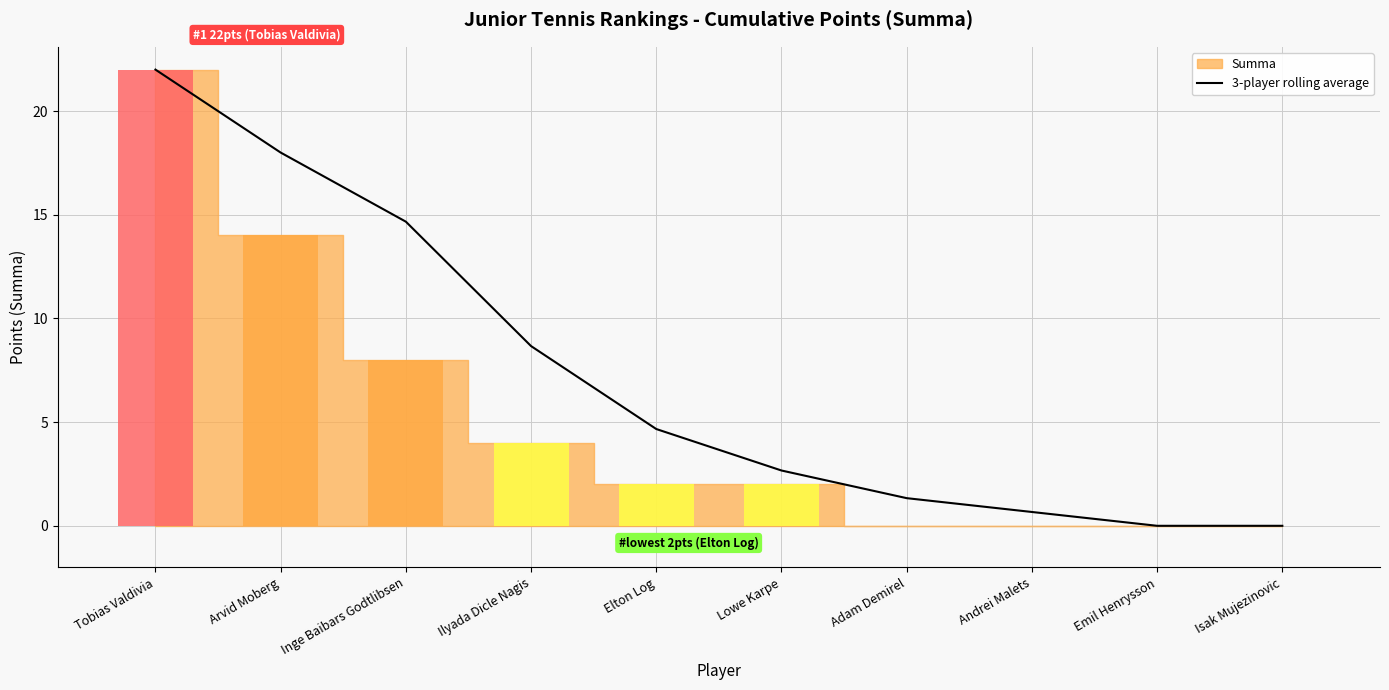

Rank the categories by value from lowest to highest.

Emil Henrysson, Isak Mujezinovic, Andrei Malets, Adam Demirel, Lowe Karpe, Elton Log, Ilyada Dicle Nagis, Inge Baibars Godtlibsen, Arvid Moberg, Tobias Valdivia